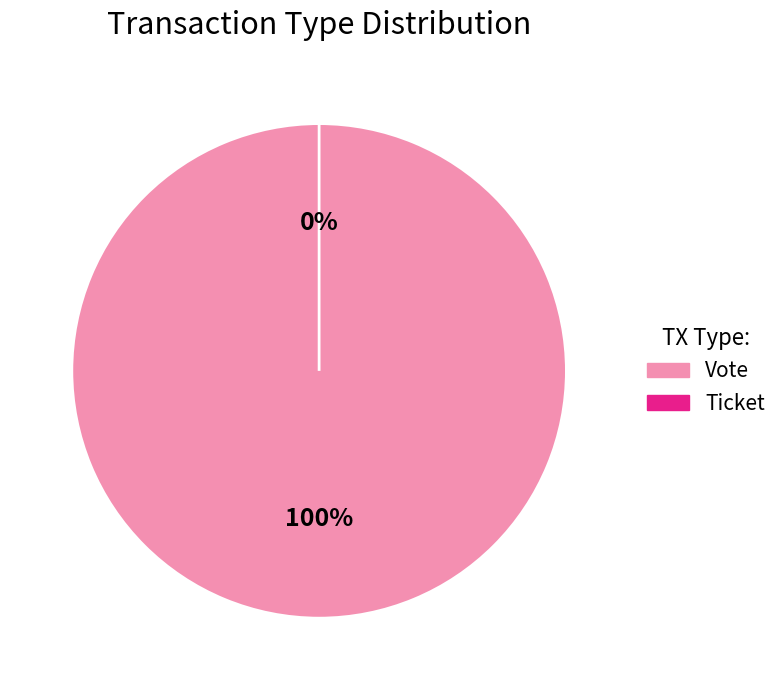

Combined, do Ticket and Vote account for over 50%?

Yes